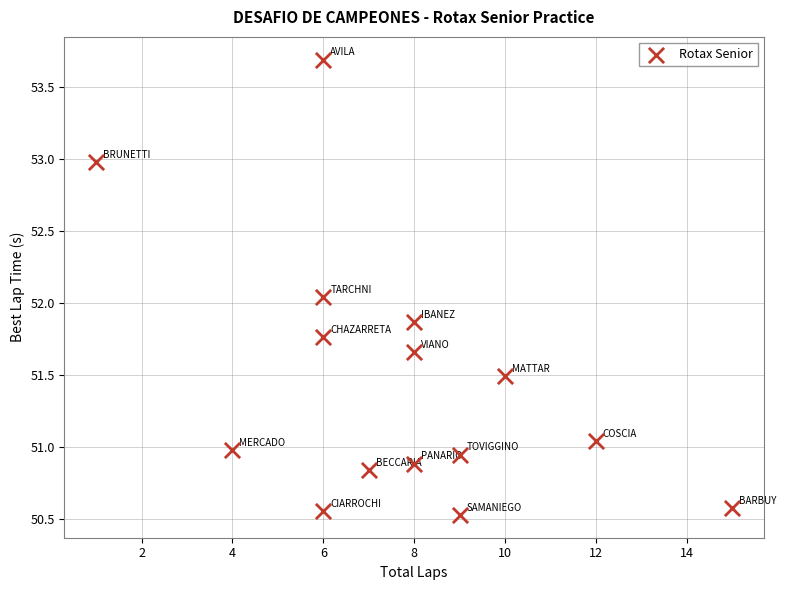

What is the range of Y values (max minus min)?

3.2